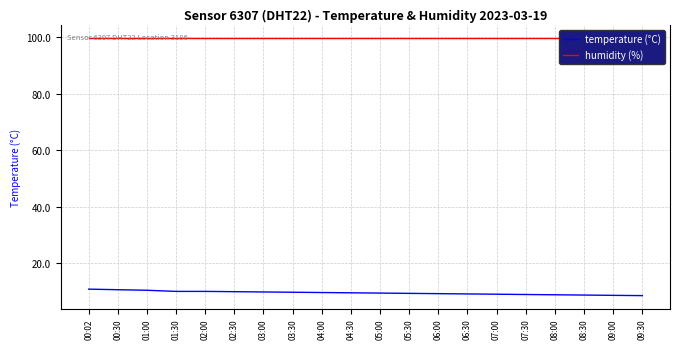

What is the sum of all temperature (°C) values?

187.8